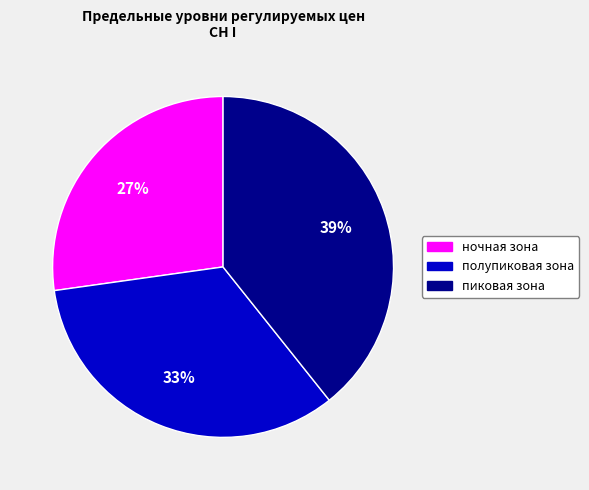

To the nearest percent, what portion does пиковая зона represent?

39%